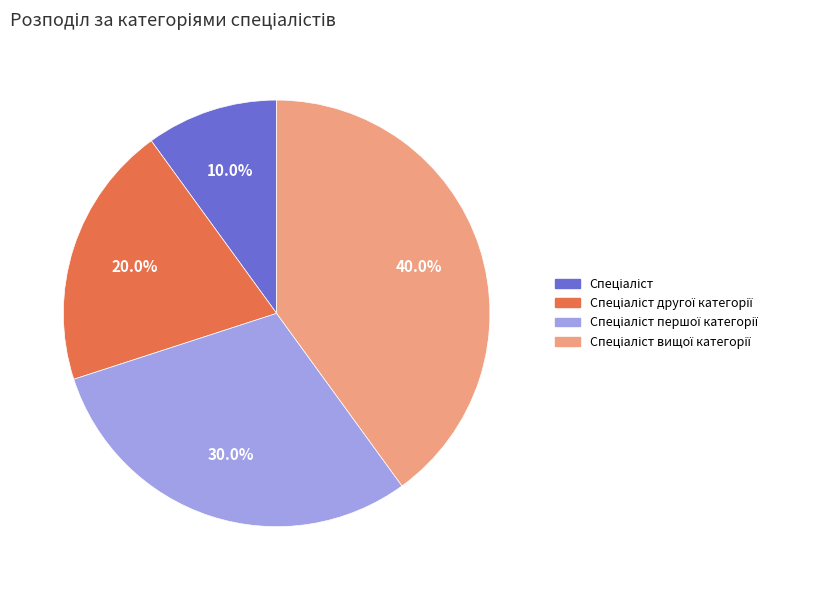

Does any single category account for the majority?

No